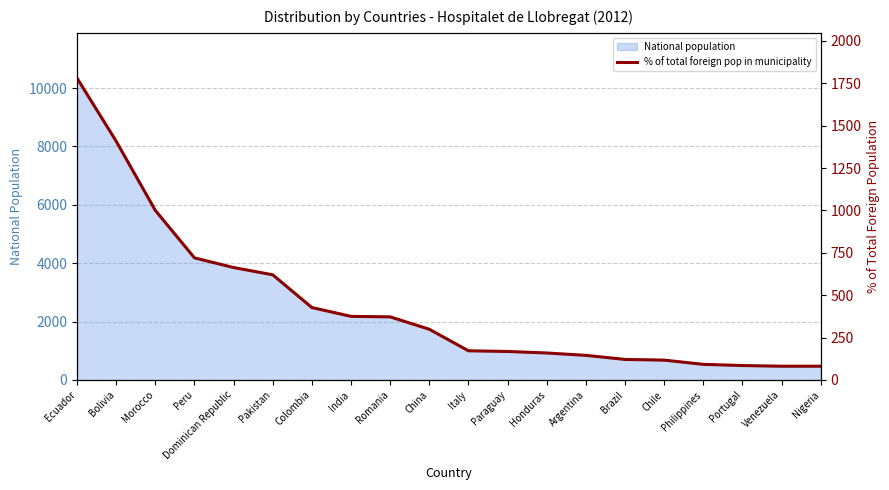

Where does the data first go above 299?

Ecuador